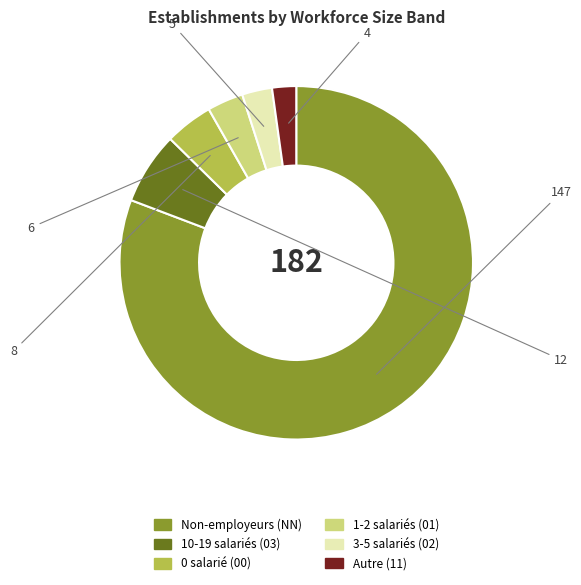

Which has a higher value, 0 salarié (00) or Autre (11)?

0 salarié (00)